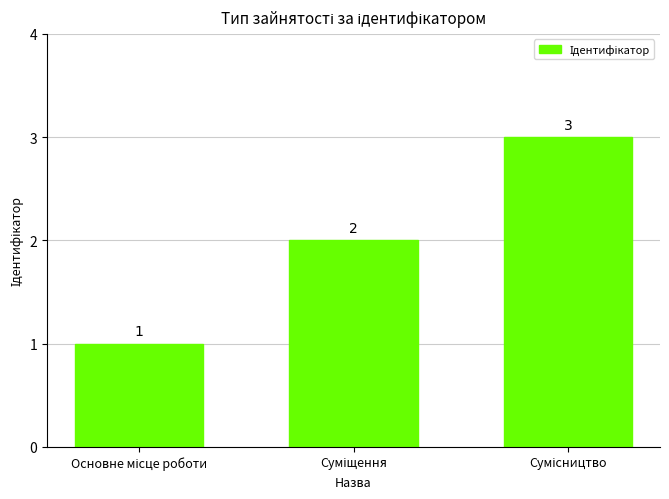

Count the values in the range 1 to 3.

3